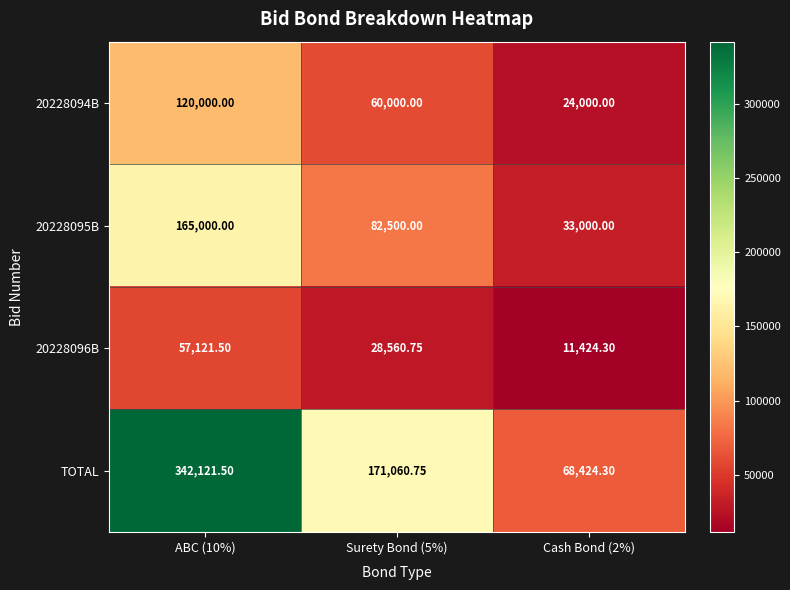

Which series has the widest spread of values?

TOTAL